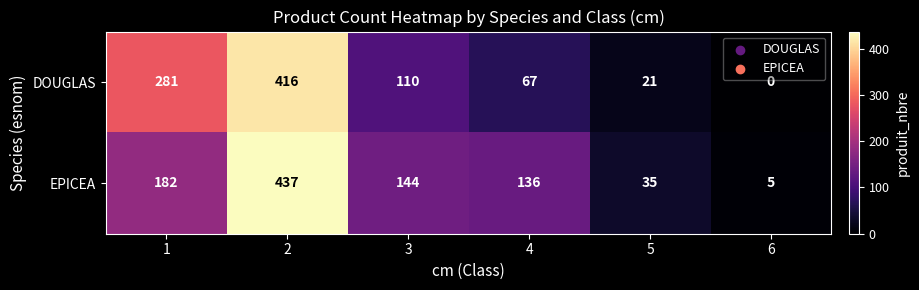

Reading left to right, what are all the values shown in this chart?

DOUGLAS: 281	416	110	67	21	0
EPICEA: 182	437	144	136	35	5